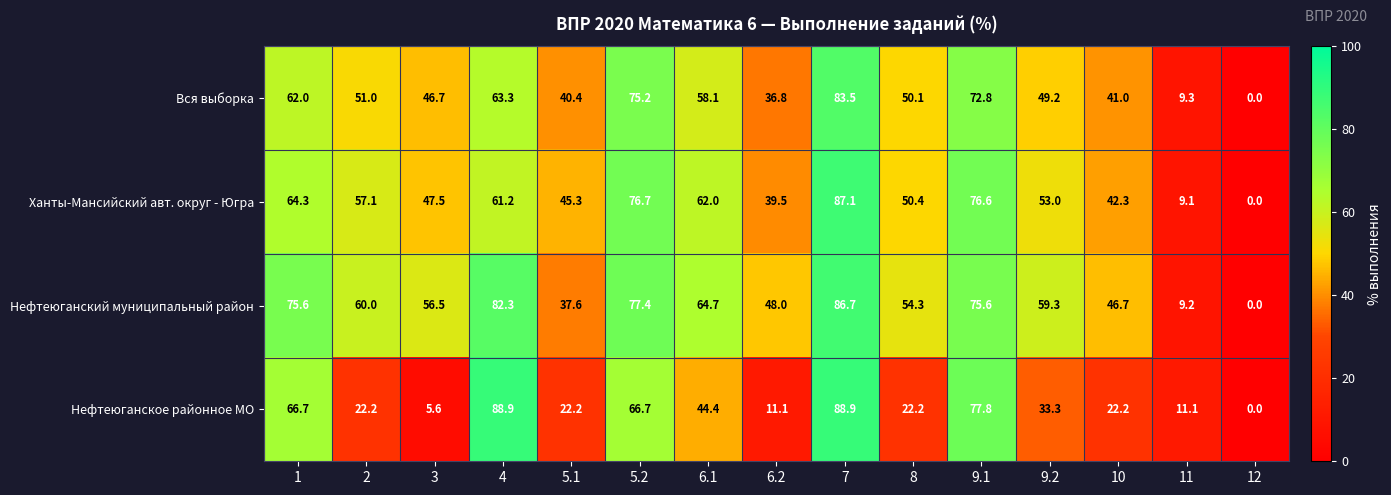

At which category does the chart reach its minimum across all series?

12